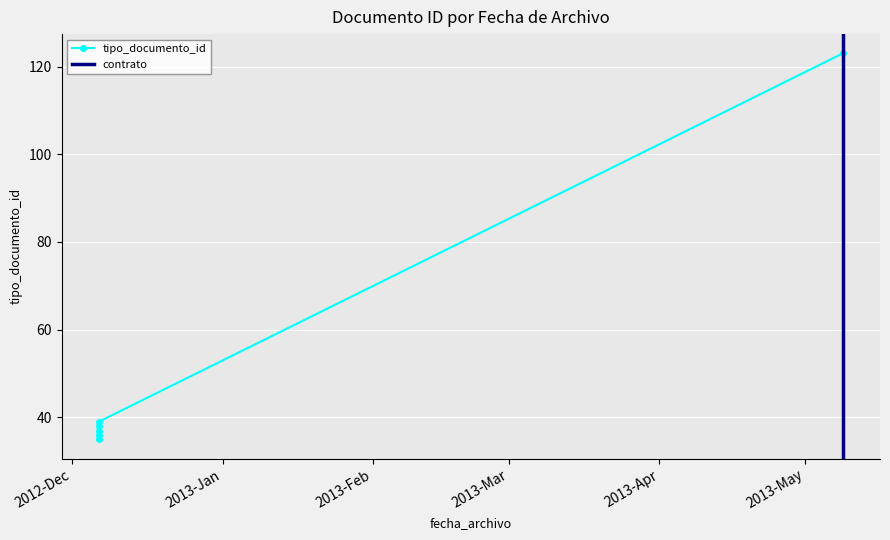

Where does the data first go above 38?

2012-12-06 10:57:52